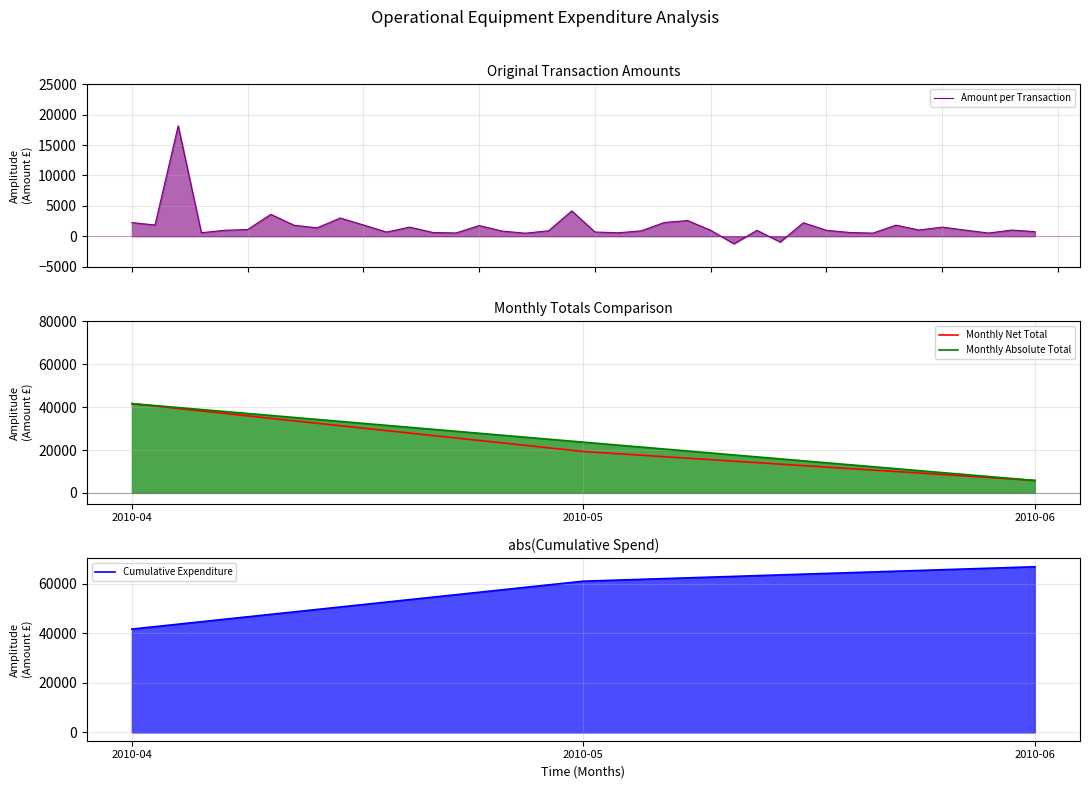

The chart shows a value of 3216.2 at 2010-04-01. True or false?

False